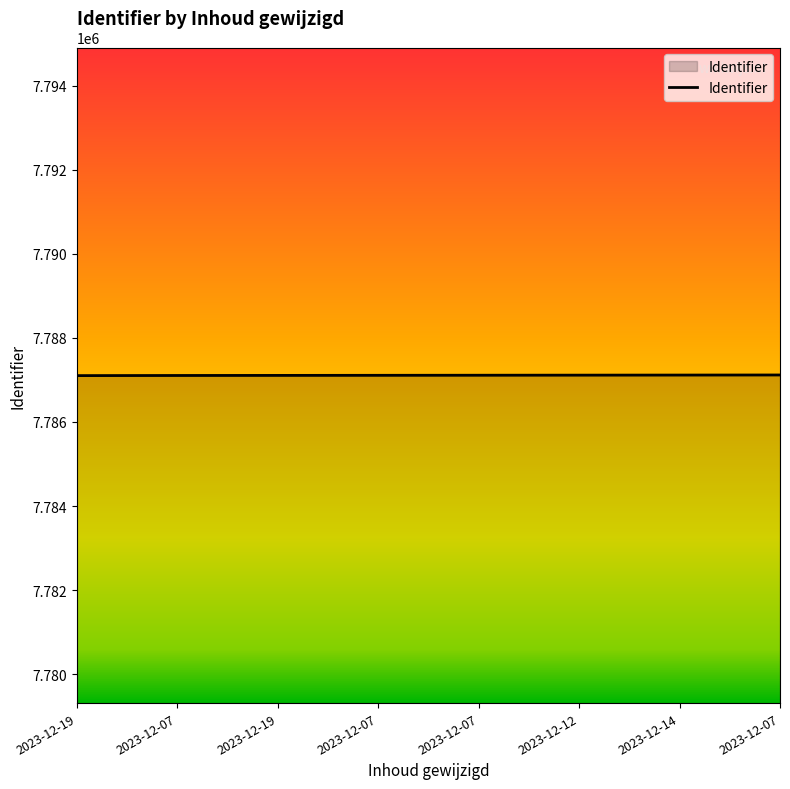

Count the number of data series in this chart.

1